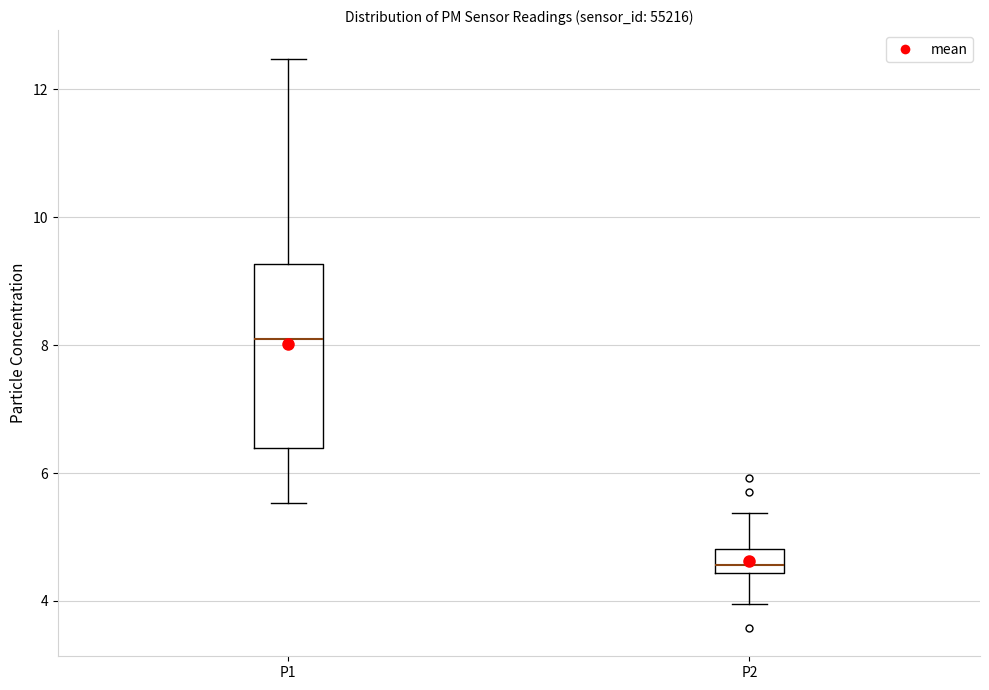

Reading left to right, transcribe this box plot: for each box, give where its median line is, the range the box spans, and where its two whiskers end, as read against the y-axis. The values are not printed on the chart, so give them approximately, as read against the axis.

P1: median 8.2, box 6.4 to 9.2, whiskers 5.6 to 12.4
P2: median 4.6, box 4.4 to 4.8, whiskers 4.0 to 5.4